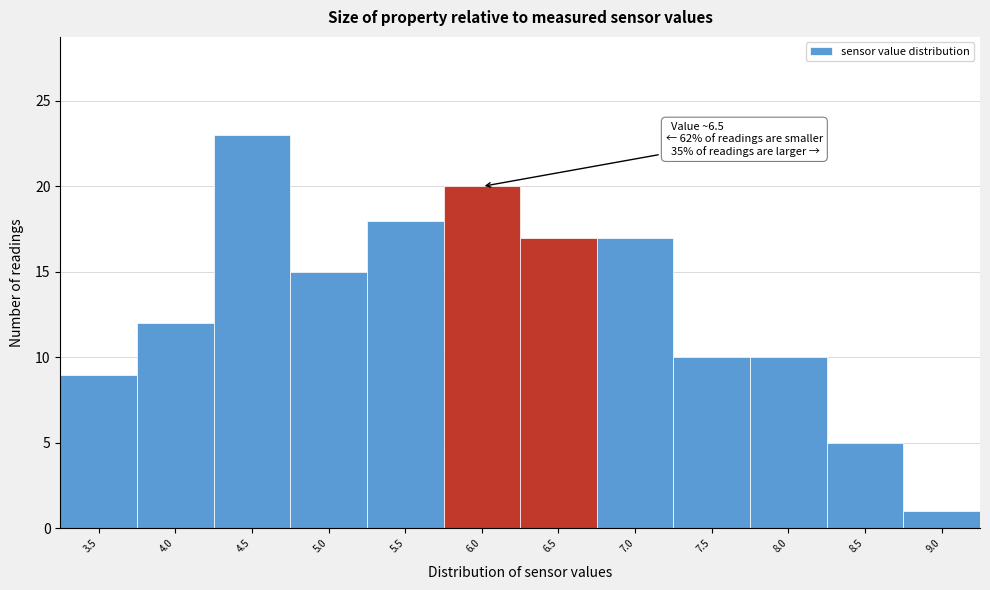

Reading left to right, extract all data points from this chart.

3.5=9	4.0=12	4.5=23	5.0=15	5.5=18	6.0=20	6.5=17	7.0=17	7.5=10	8.0=10	8.5=5	9.0=1